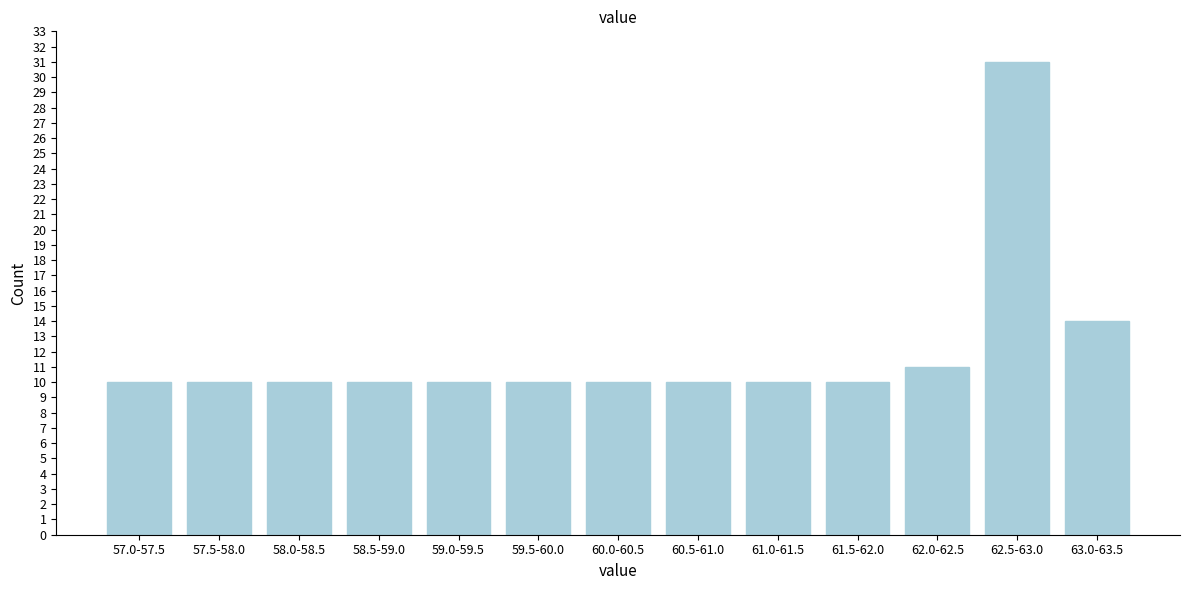

Reading right to left, extract all data points from this chart.

63.0-63.5=14	62.5-63.0=31	62.0-62.5=11	61.5-62.0=10	61.0-61.5=10	60.5-61.0=10	60.0-60.5=10	59.5-60.0=10	59.0-59.5=10	58.5-59.0=10	58.0-58.5=10	57.5-58.0=10	57.0-57.5=10